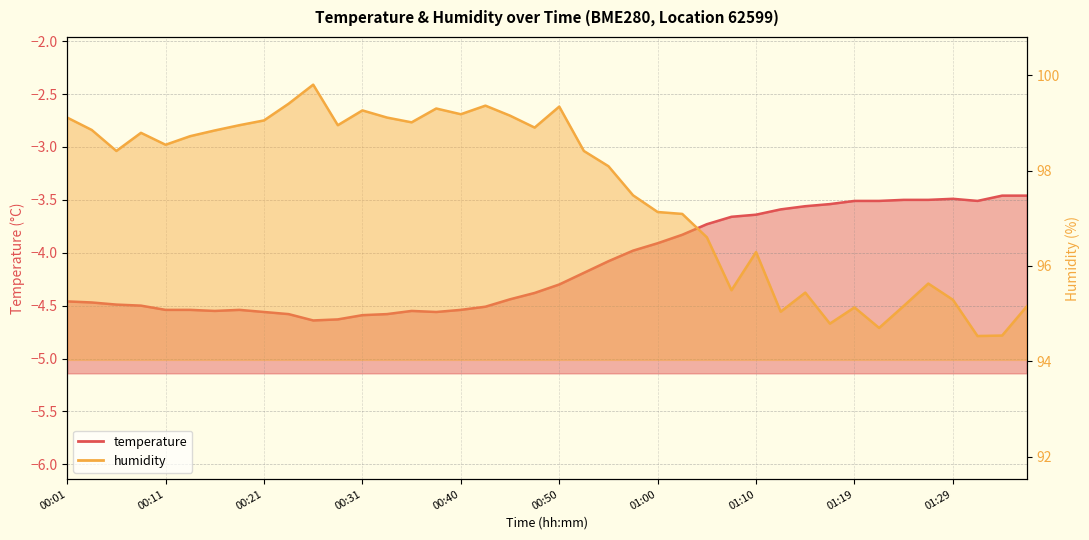

True or false: humidity and temperature cross at least once.

False